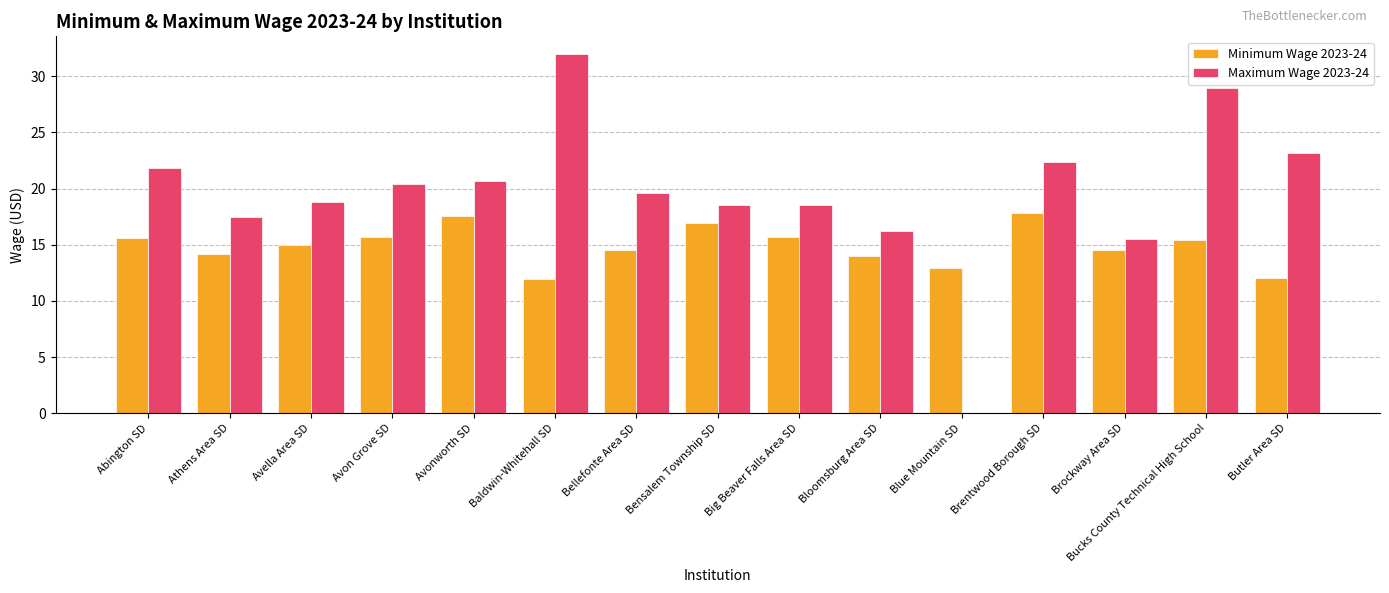

Which series changed the most between Blue Mountain SD and Brockway Area SD?

Maximum Wage 2023-24